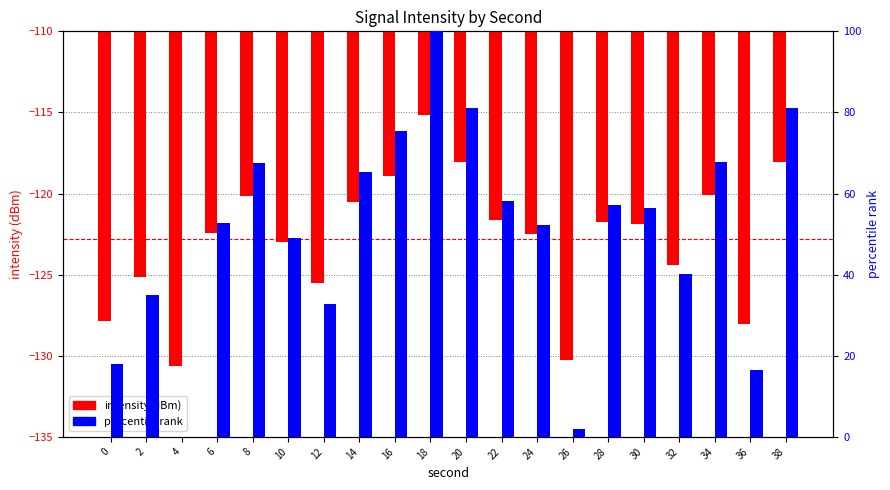

What is the maximum value for percentile rank?

100.0